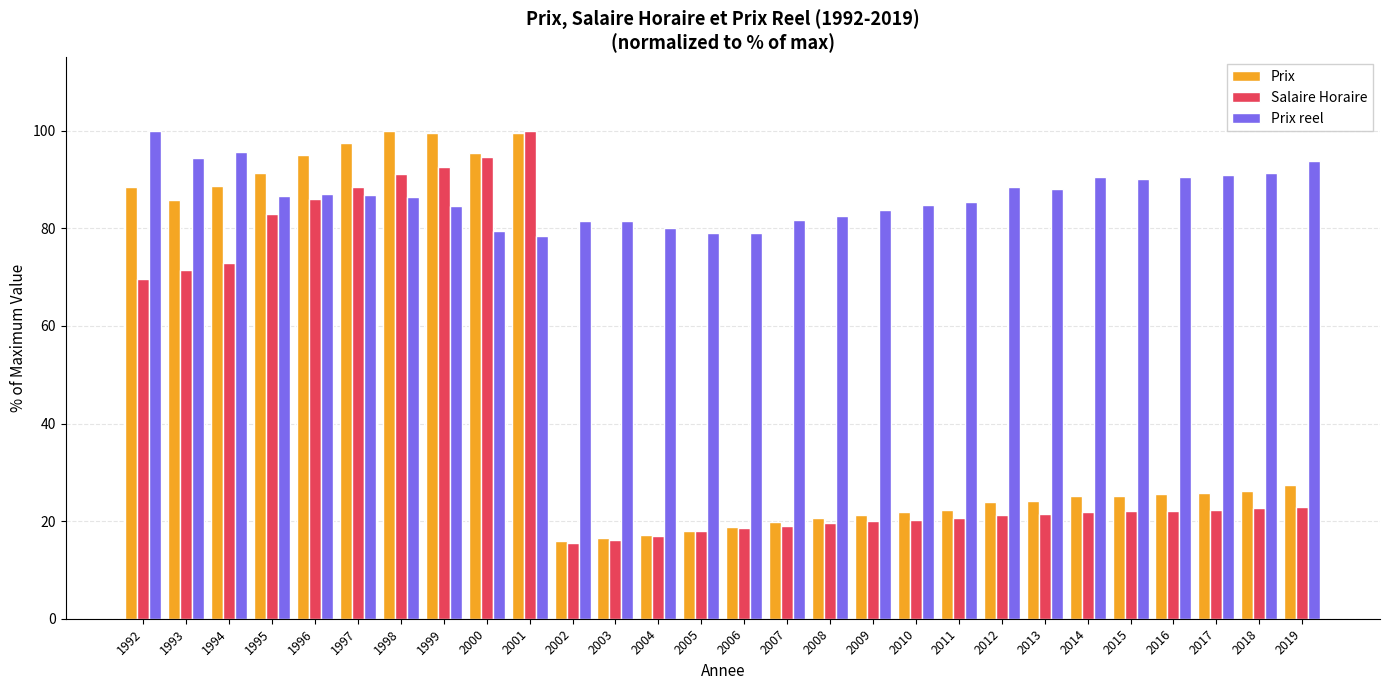

How many categories are shown in the chart?

28